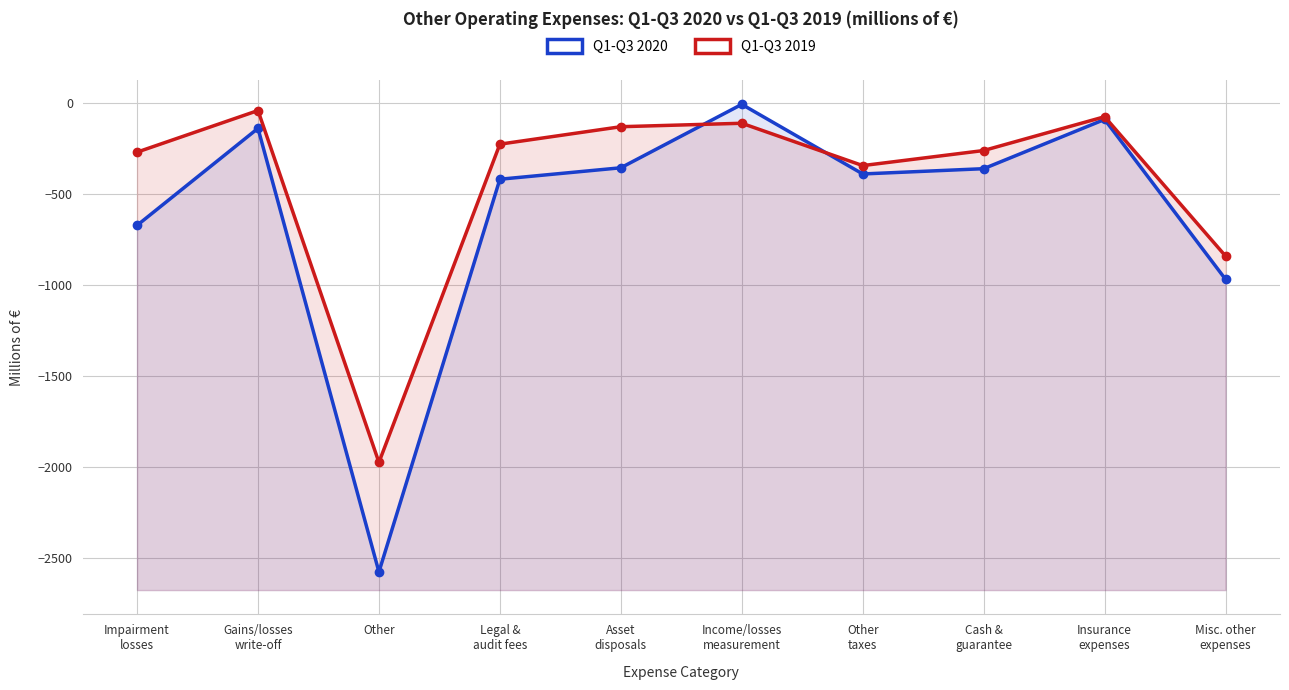

True or false: Q1-Q3 2019 and Q1-Q3 2020 cross at least once.

True